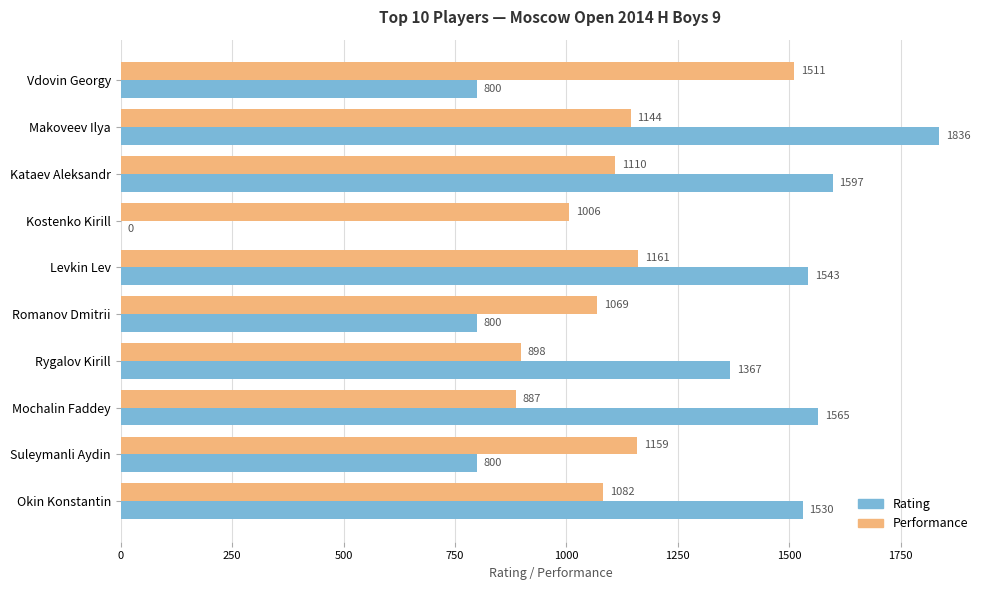

The Performance series shows 1159 at Suleymanli Aydin. True or false?

True